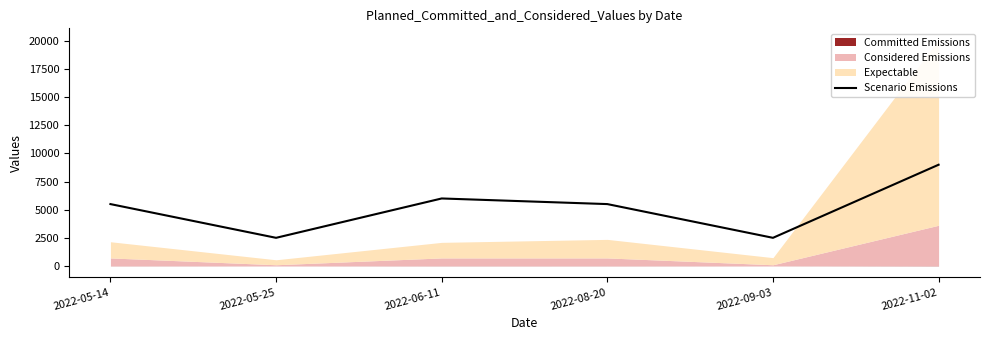

The chart shows a value of 6000 at 2022-06-11. True or false?

True